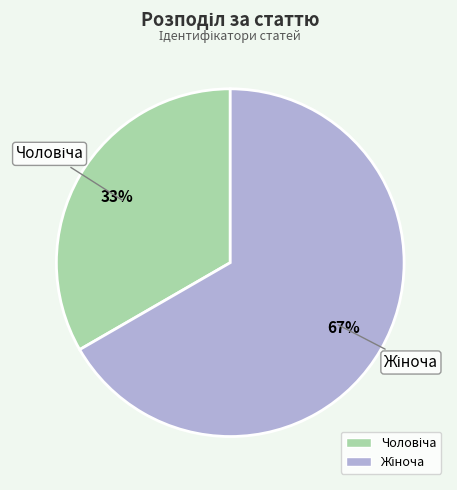

Does any single category account for the majority?

Yes